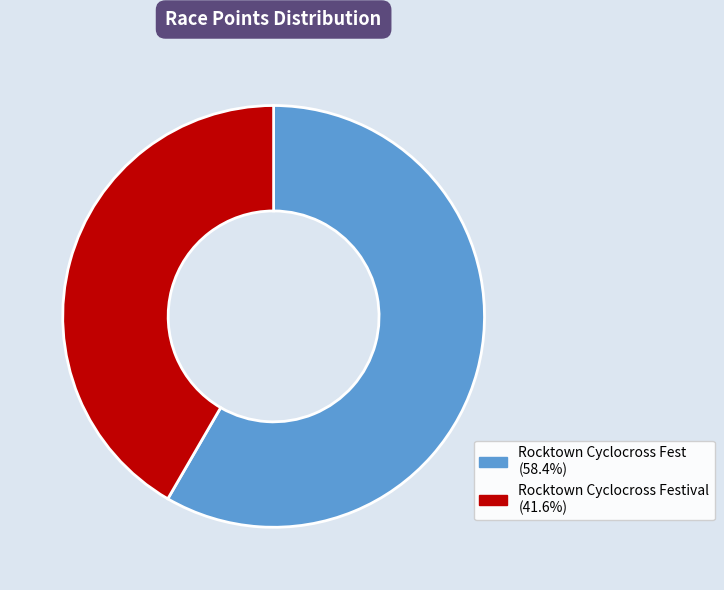

How many slices are in this pie chart?

2